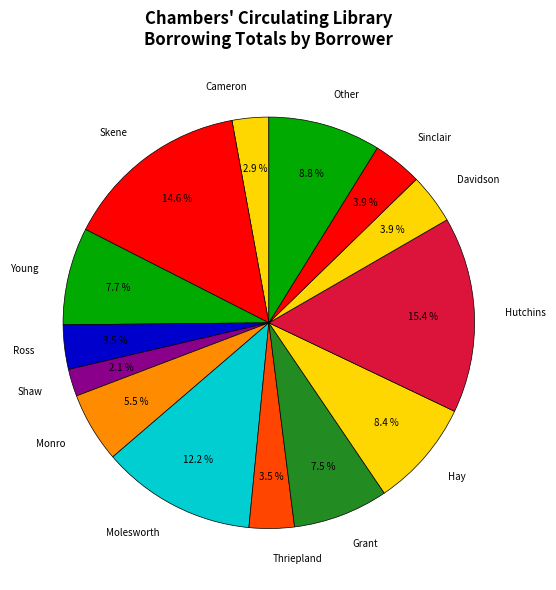

Does Ross represent more than half of the total?

No